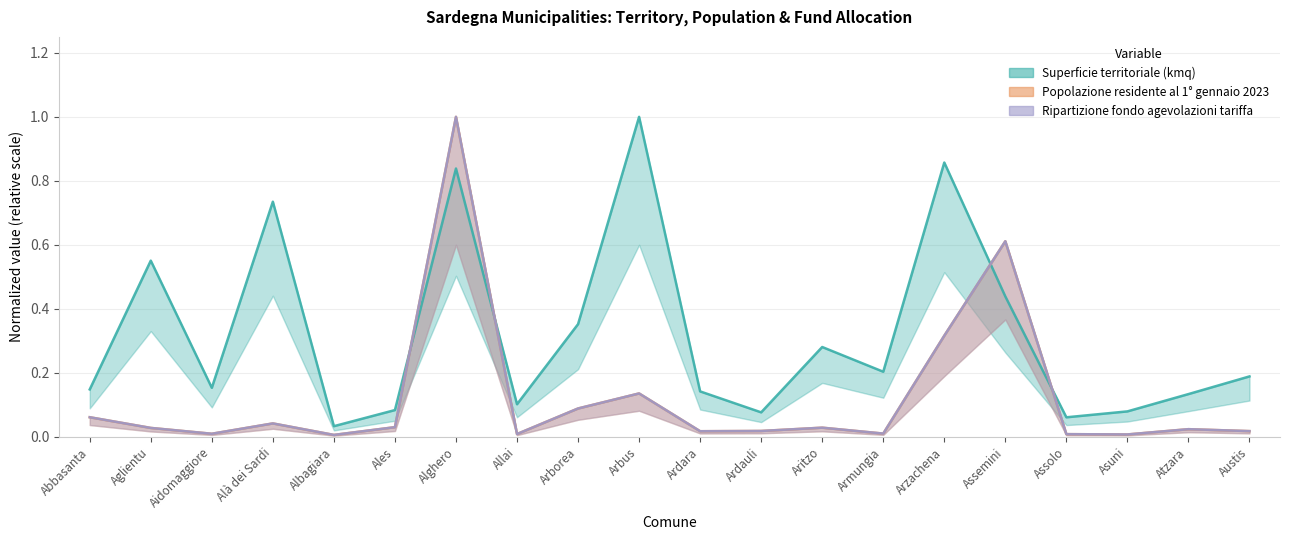

Reading left to right, transcribe all the data shown in this chart.

Superficie territoriale (kmq): Abbasanta=0.1	Aglientu=0.6	Aidomaggiore=0.2	Alà dei Sardi=0.7	Albagiara=0.0	Ales=0.1	Alghero=0.8	Allai=0.1	Arborea=0.4	Arbus=1.0	Ardara=0.1	Ardauli=0.1	Aritzo=0.3	Armungia=0.2	Arzachena=0.9	Assemini=0.4	Assolo=0.1	Asuni=0.1	Atzara=0.1	Austis=0.2
Popolazione residente al 1° gennaio 2023: Abbasanta=0.1	Aglientu=0.0	Aidomaggiore=0.0	Alà dei Sardi=0.0	Albagiara=0.0	Ales=0.0	Alghero=1.0	Allai=0.0	Arborea=0.1	Arbus=0.1	Ardara=0.0	Ardauli=0.0	Aritzo=0.0	Armungia=0.0	Arzachena=0.3	Assemini=0.6	Assolo=0.0	Asuni=0.0	Atzara=0.0	Austis=0.0
Ripartizione fondo agevolazioni tariffa: Abbasanta=0.1	Aglientu=0.0	Aidomaggiore=0.0	Alà dei Sardi=0.0	Albagiara=0.0	Ales=0.0	Alghero=1.0	Allai=0.0	Arborea=0.1	Arbus=0.1	Ardara=0.0	Ardauli=0.0	Aritzo=0.0	Armungia=0.0	Arzachena=0.3	Assemini=0.6	Assolo=0.0	Asuni=0.0	Atzara=0.0	Austis=0.0